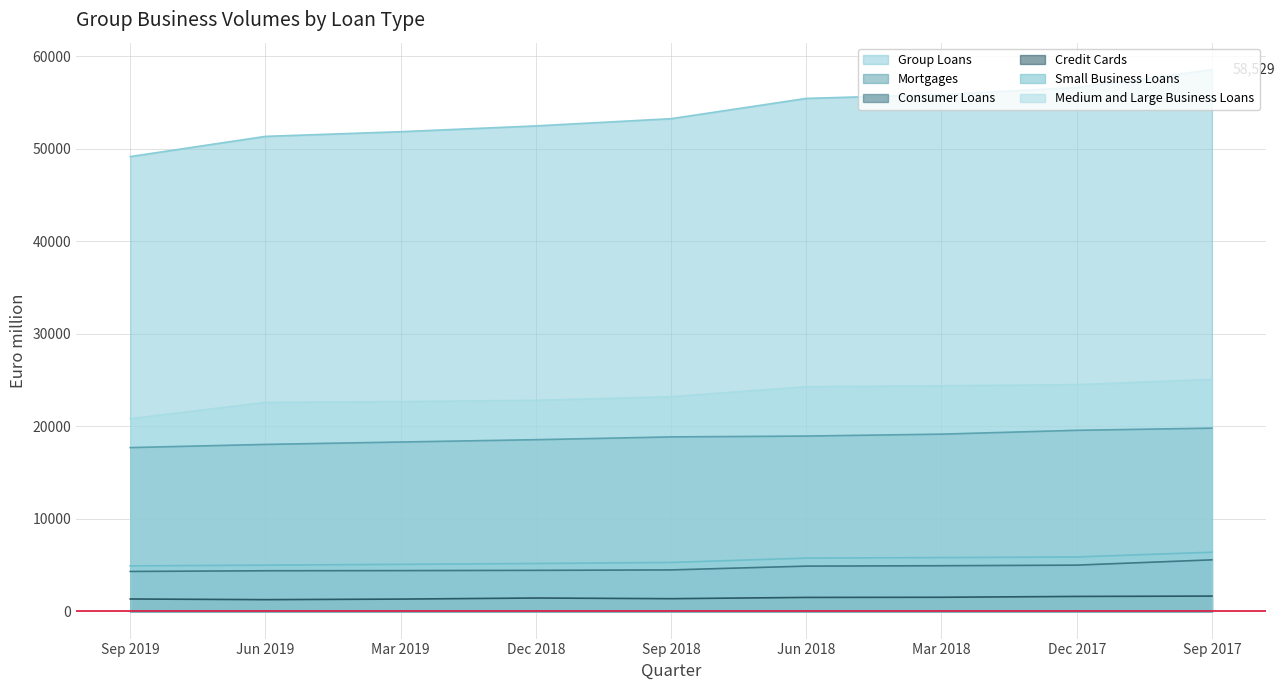

What is the greatest value displayed?

58529